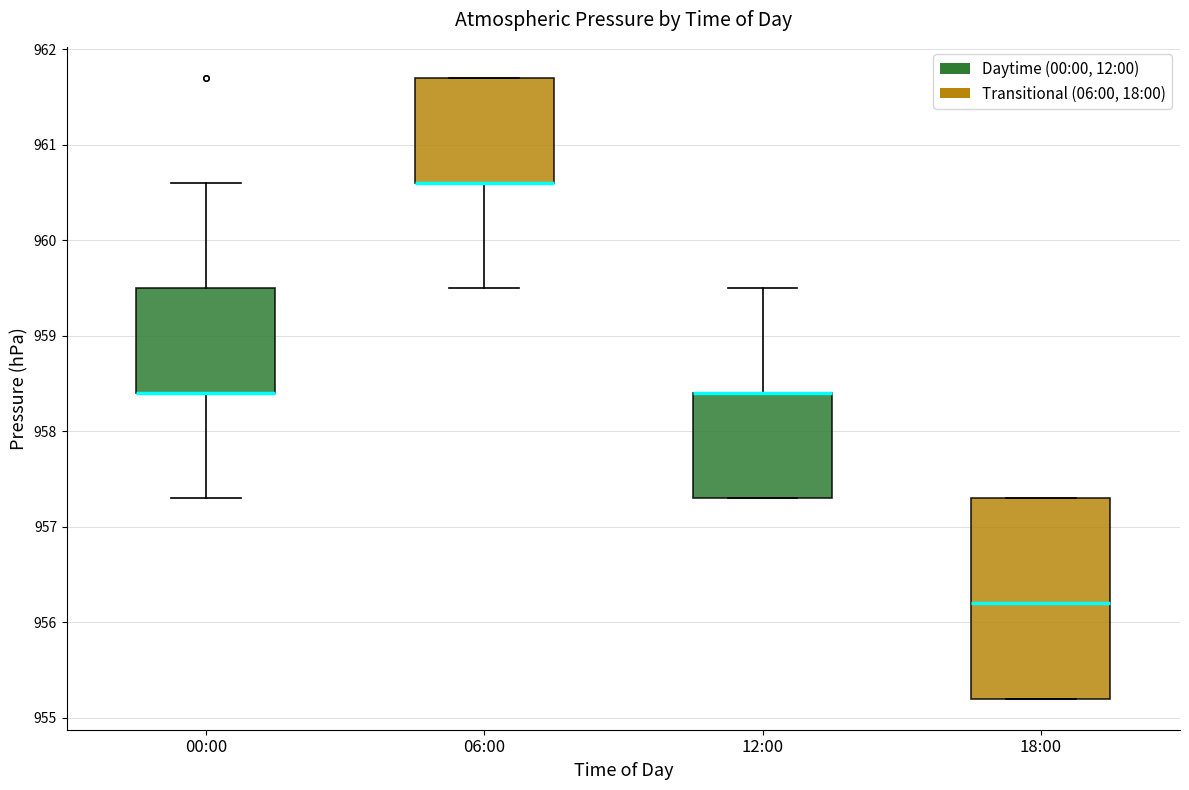

Reading left to right, transcribe this box plot: for each box, give where its median line is, the range the box spans, and where its two whiskers end, as read against the y-axis. The values are not printed on the chart, so give them approximately, as read against the axis.

00:00: median 958.4 (drawn on the box's lower edge), box 958.4 to 959.5, whiskers 957.3 to 960.6
06:00: median 960.6 (drawn on the box's lower edge), box 960.6 to 961.7, whiskers 959.5 to 961.7
12:00: median 958.4 (drawn on the box's upper edge), box 957.3 to 958.4, whiskers 957.3 to 959.5
18:00: median 956.2, box 955.2 to 957.3, whiskers 955.2 to 957.3